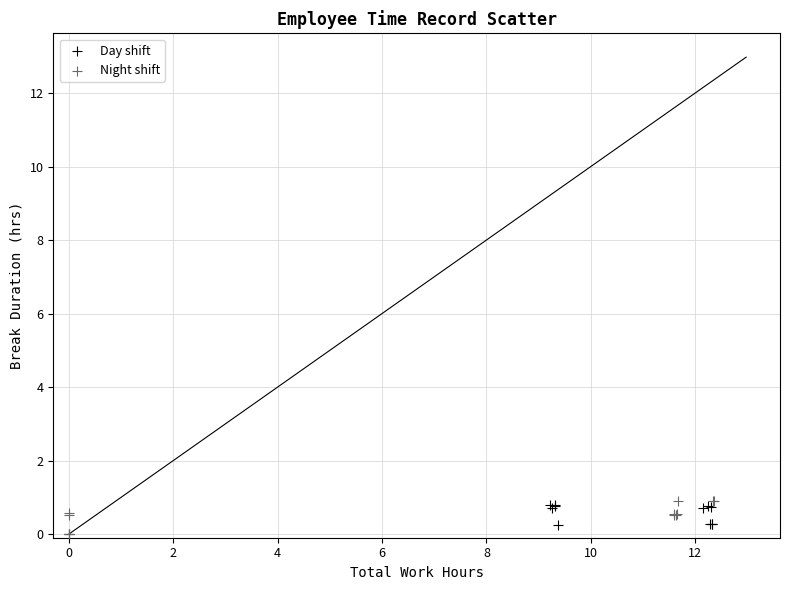

Which series has the largest Y range (max minus min)?

Night shift